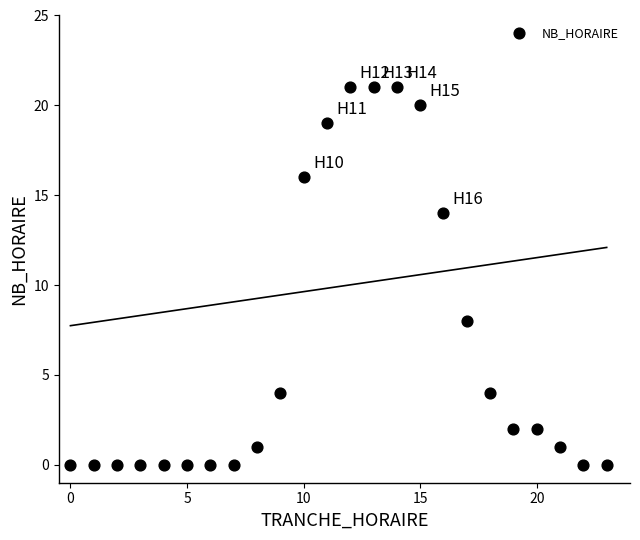

What is the range of X values (max minus min)?

23